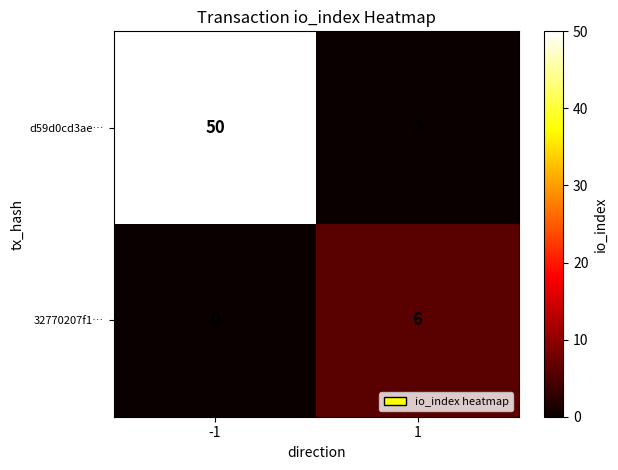

How many series are shown in this chart?

2